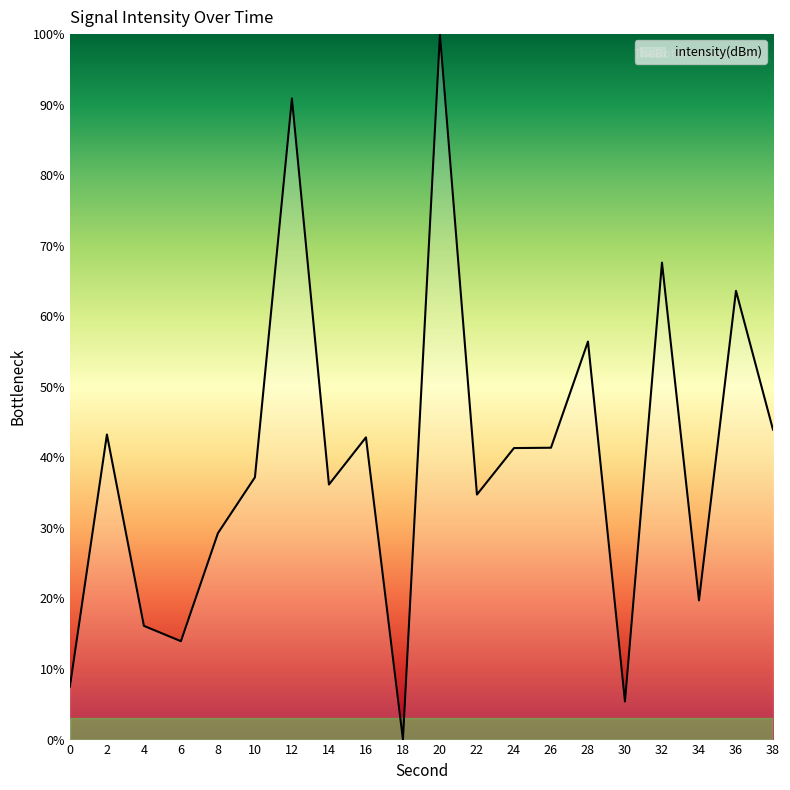

What is the maximum value shown in the chart?

100.0